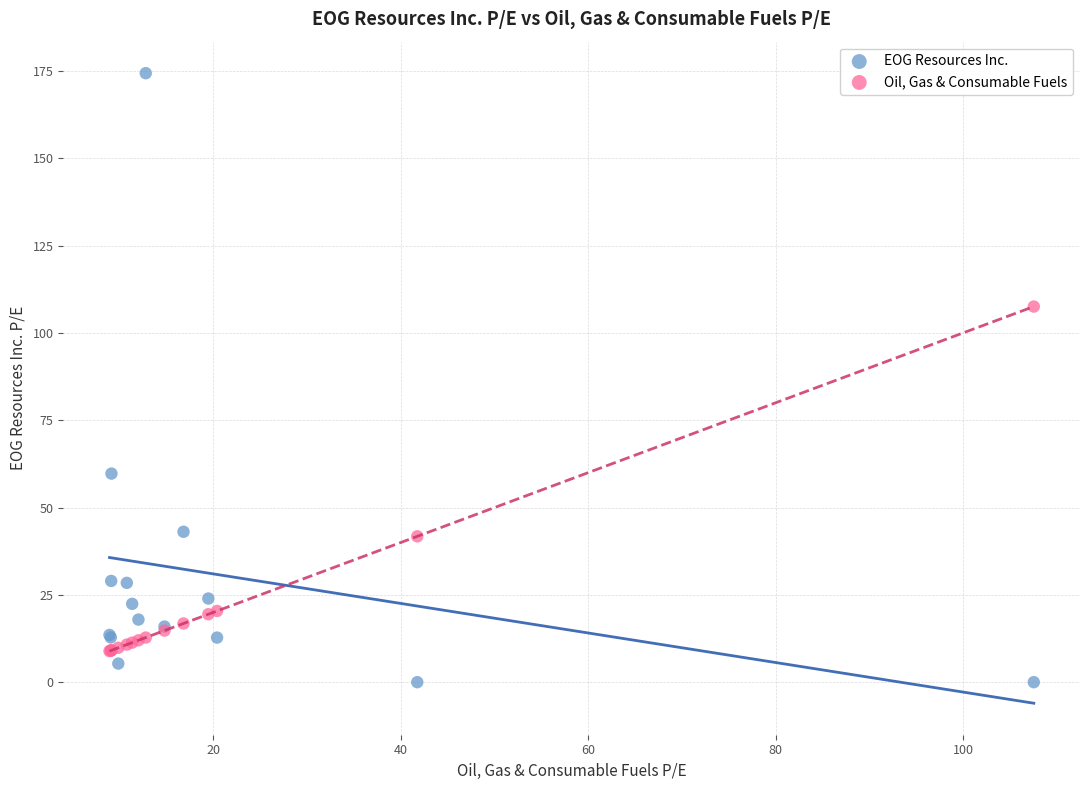

Which series contains the highest Y value?

EOG Resources Inc.